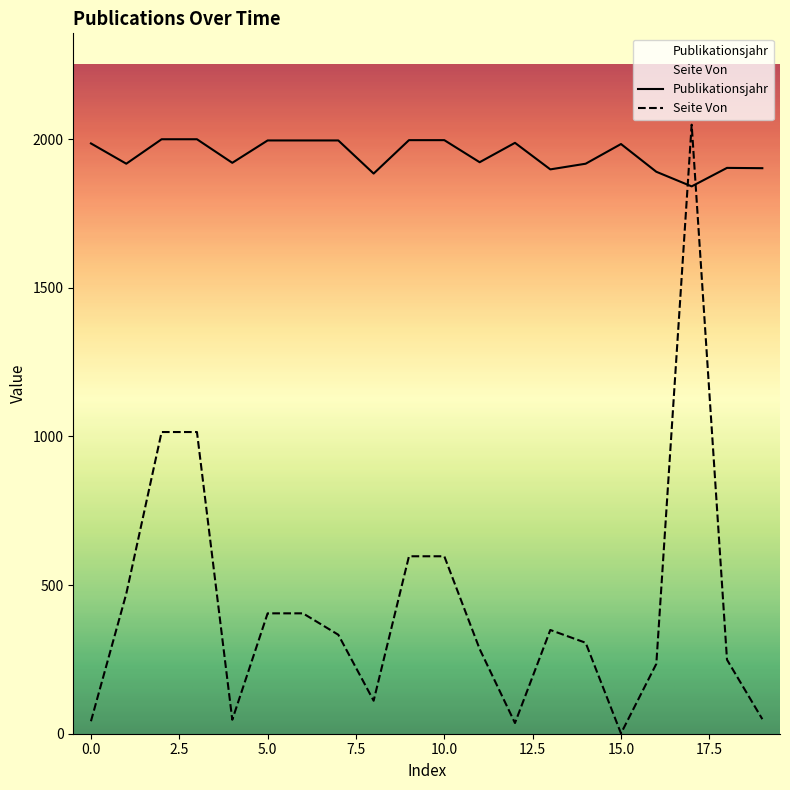

True or false: Publikationsjahr has a value of 1884.6 at 1878.

True